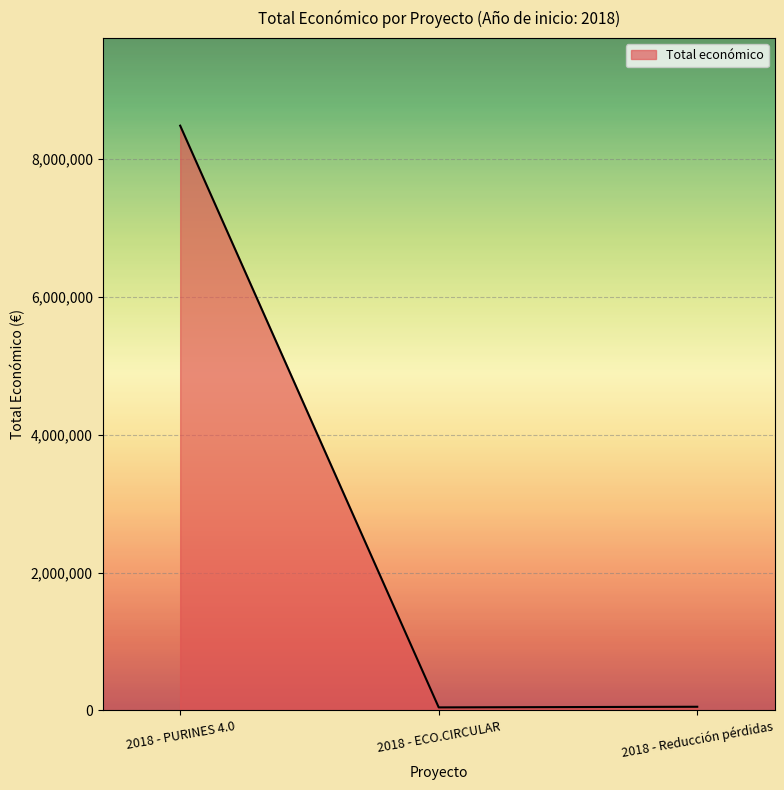

What is the sum of the values at 2018 - PURINES 4.0 and 2018 - Reducción pérdidas?

8537054